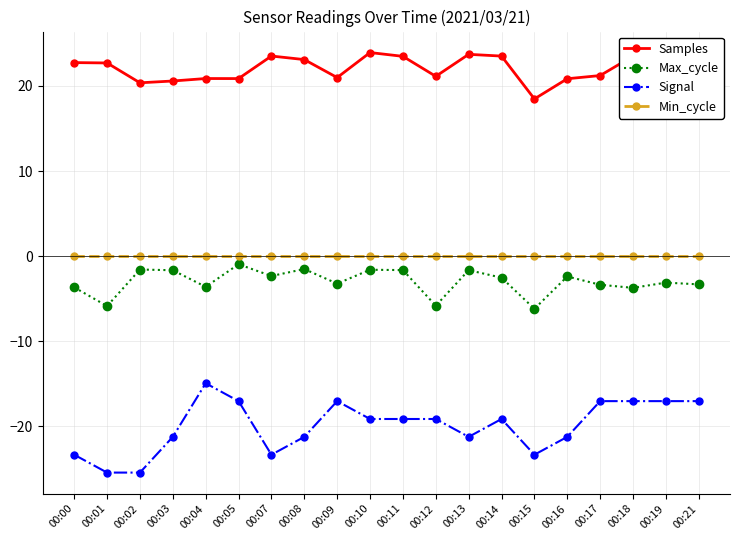

Which series has the largest range (max minus min)?

Signal